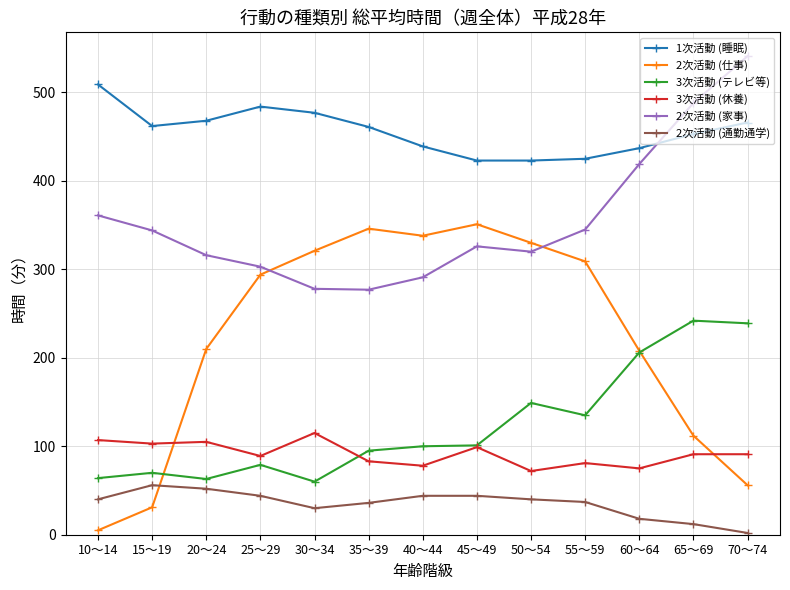

Which series has the largest range (max minus min)?

2次活動 (仕事)